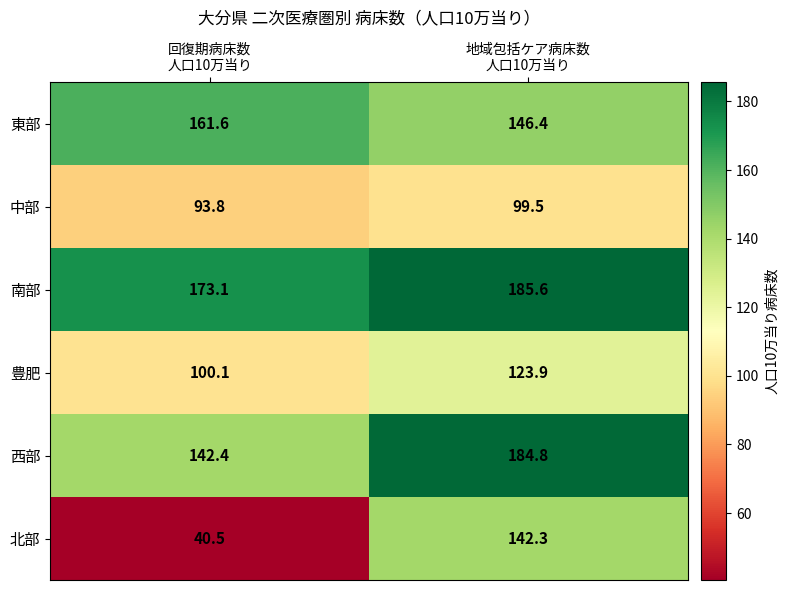

List the series in order of their peak value, lowest first.

中部, 豊肥, 北部, 東部, 西部, 南部